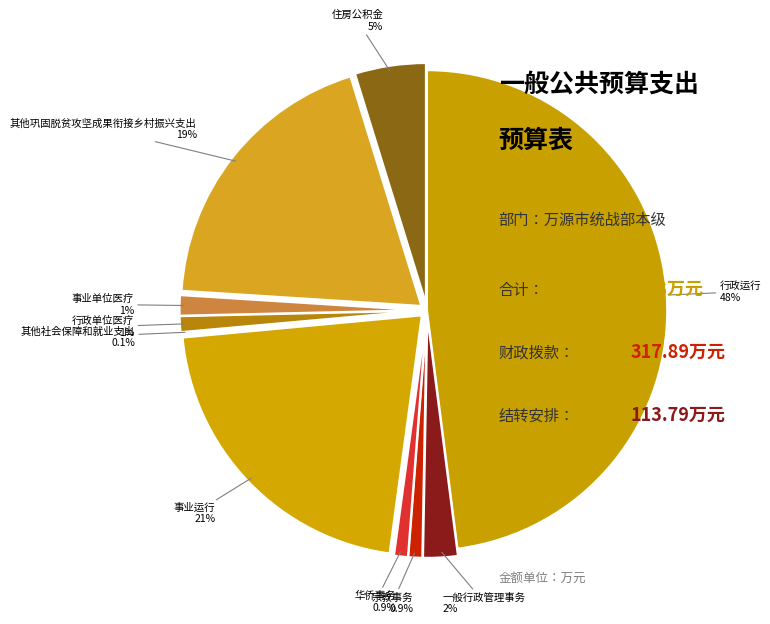

Is there a majority slice in this chart?

No